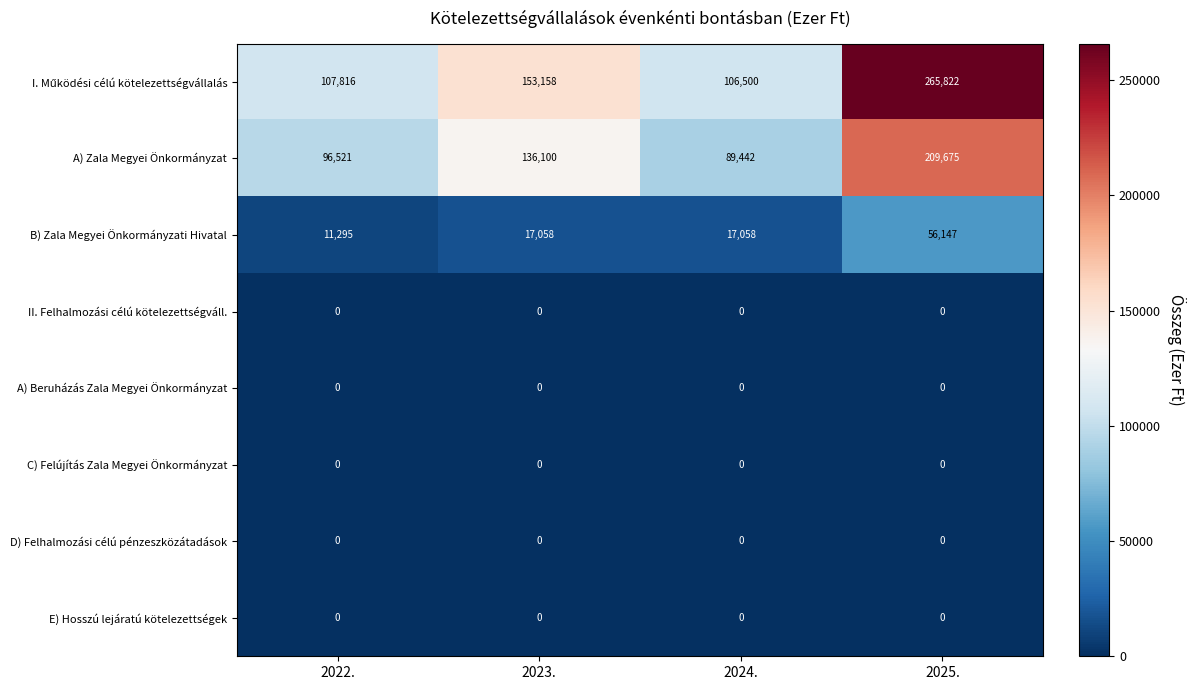

True or false: A) Zala Megyei Önkormányzat has a value of 209675 at 2025..

True